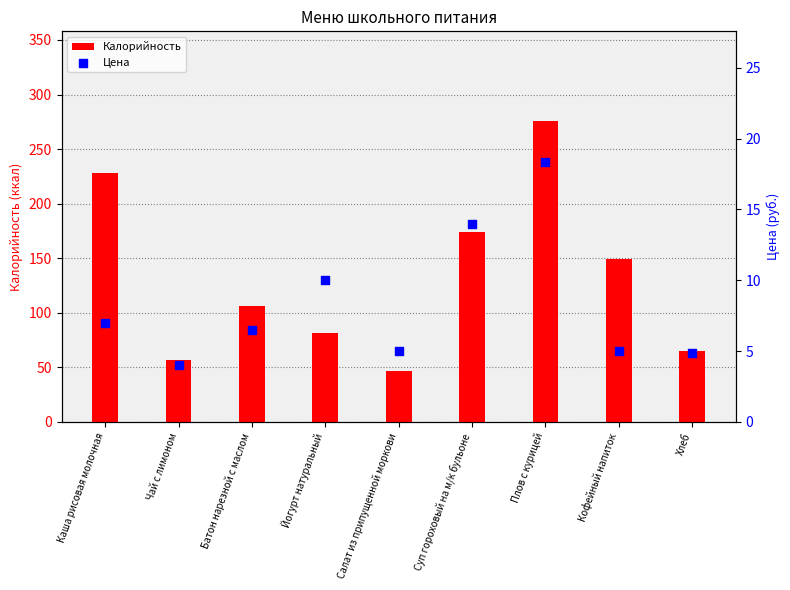

At how many categories does at least one series exceed 131?

4